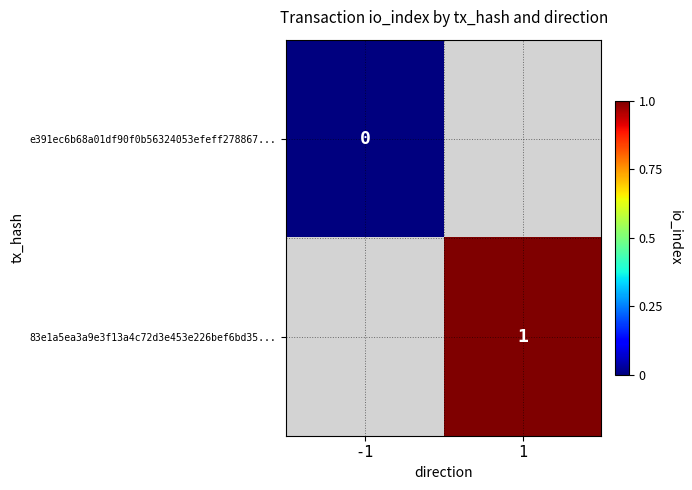

What value does the 83e1a5ea3a9e3f13a4c72d3e453e226bef6bd35... series have at 1?

1.0